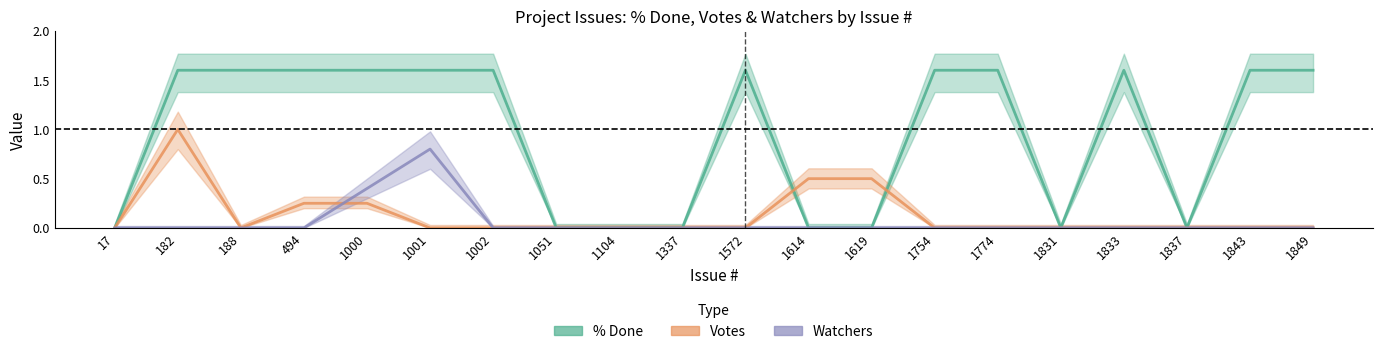

How many positive values does the pct_done series have?

12